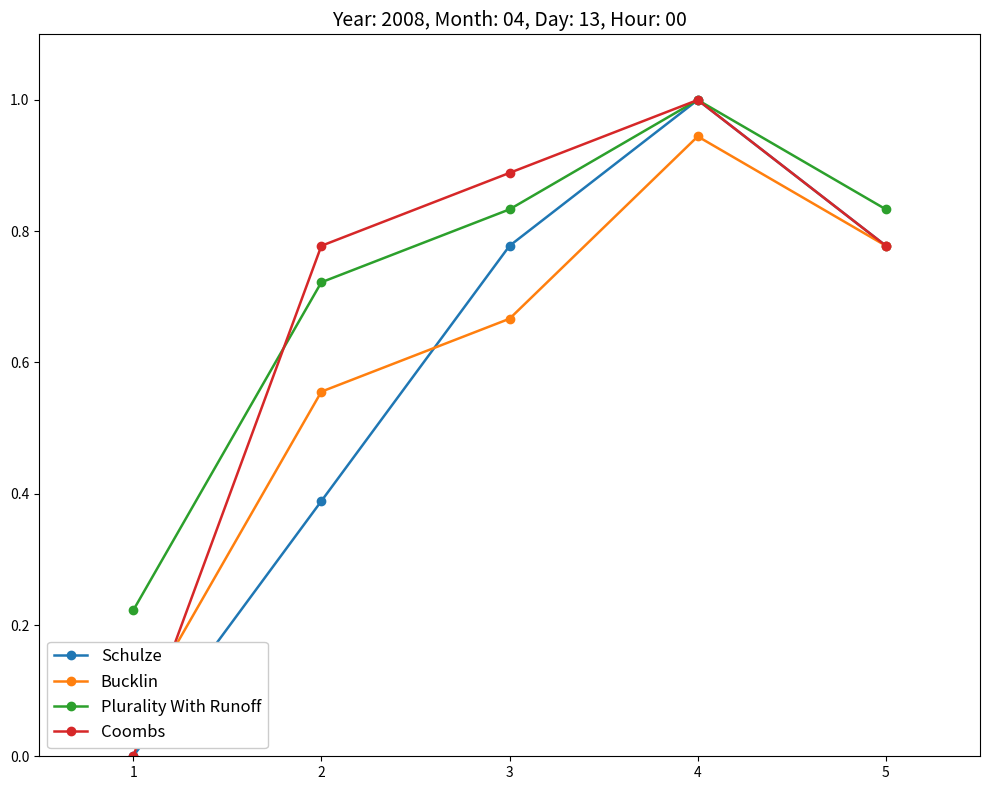

How many interior local peaks does the Plurality With Runoff series have?

1